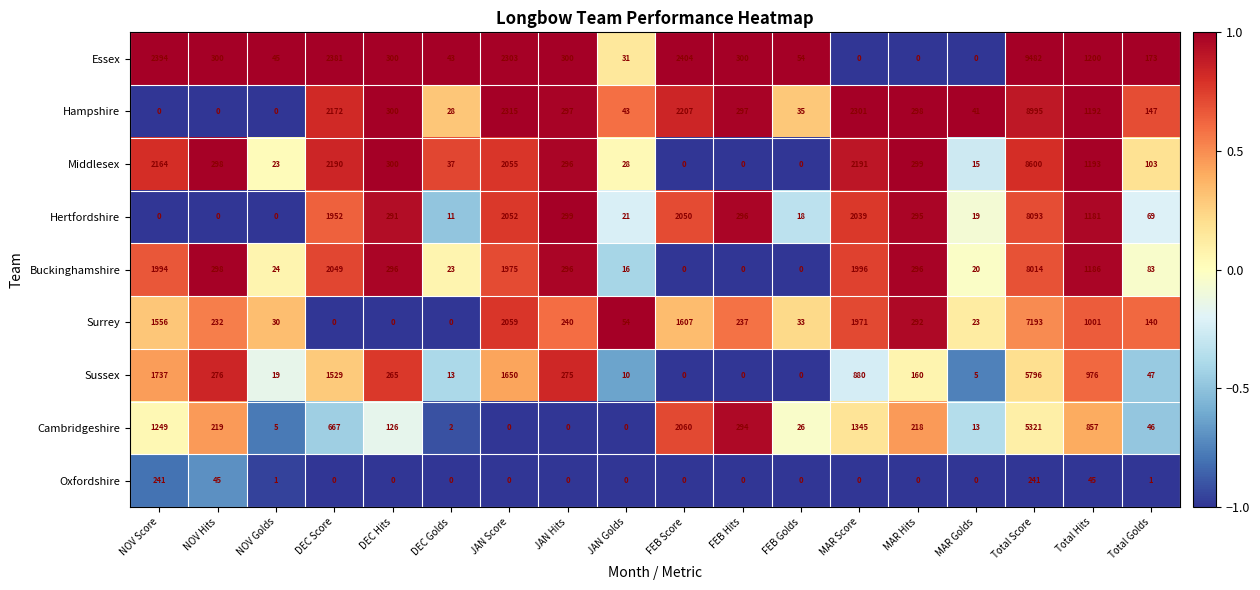

Which series has the widest spread of values?

Essex